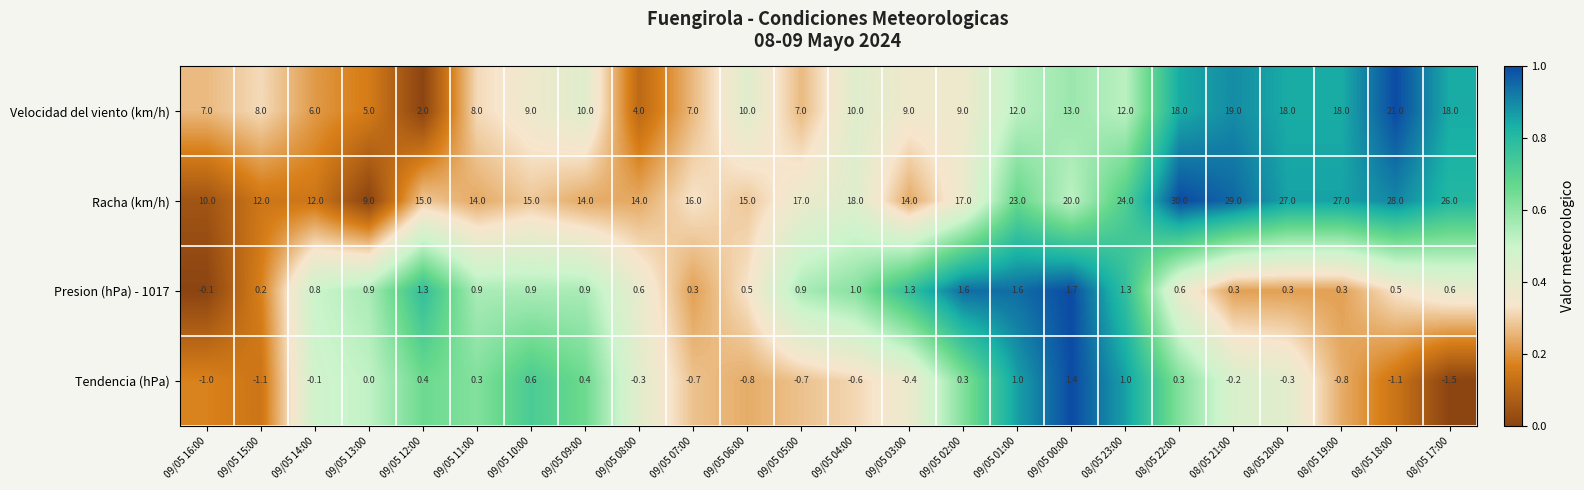

Rank the series at 08/05 17:00 from lowest to highest value.

Tendencia (hPa), Presion (hPa) - 1017, Velocidad del viento (km/h), Racha (km/h)